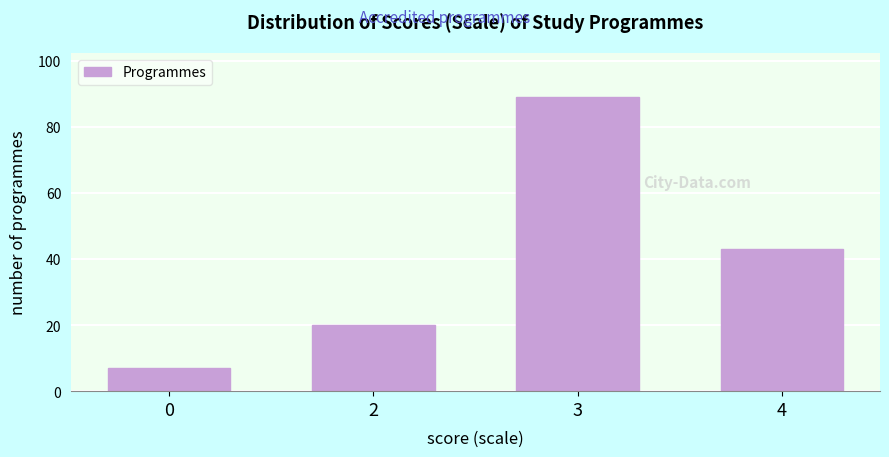

Reading left to right, transcribe all the data shown in this chart.

0=7	2=20	3=89	4=43